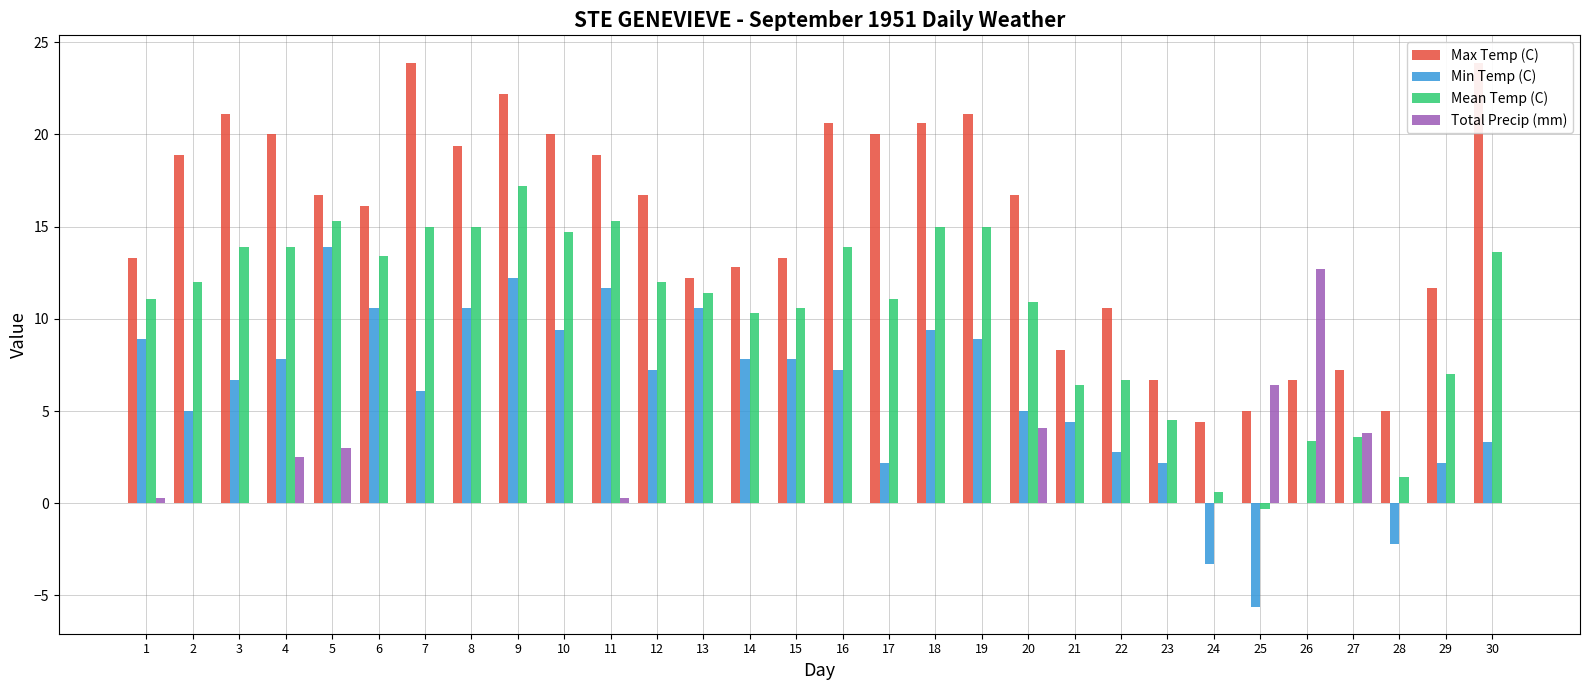

What is the difference between the highest and lowest values at 25?

12.0